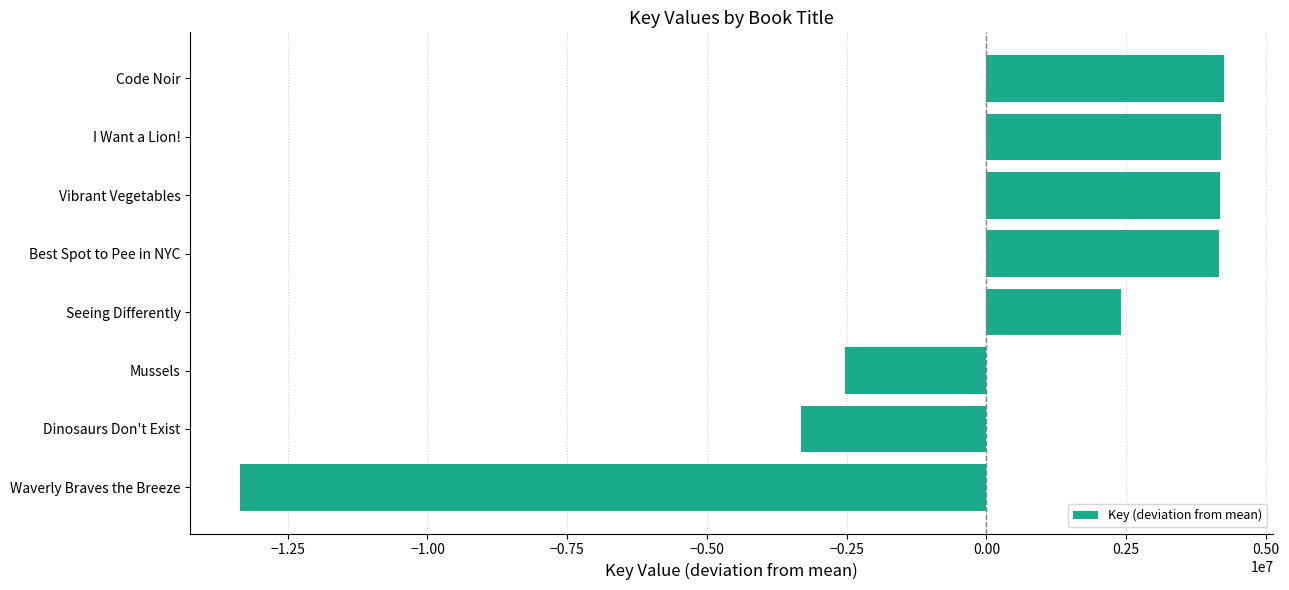

True or false: the data shows 4200258.6 at I Want a Lion!.

True